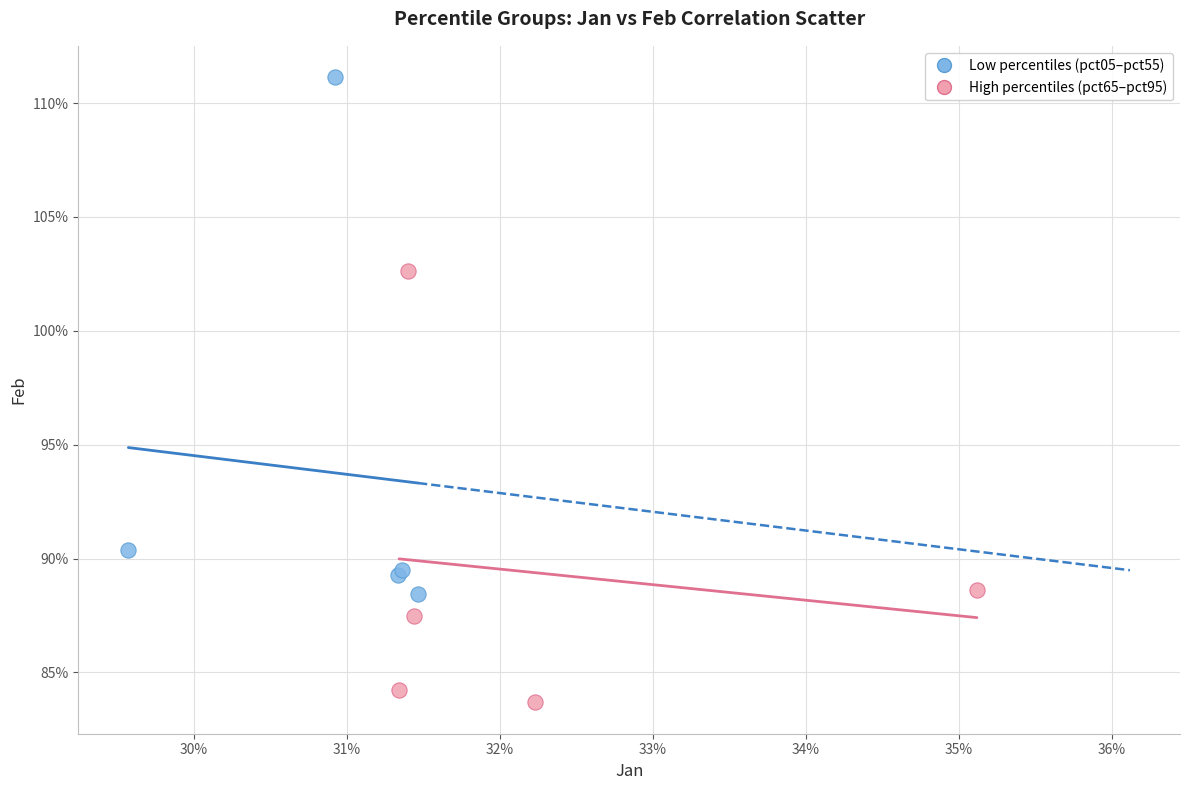

What are all the series names shown in the legend?

Low percentiles (pct05–pct55), High percentiles (pct65–pct95)